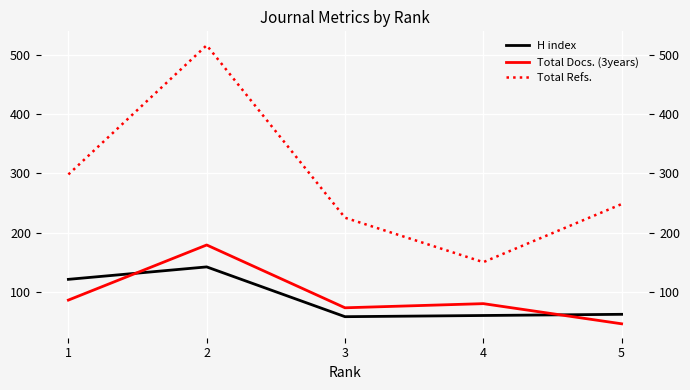

Which series has the largest range (max minus min)?

Total Refs.